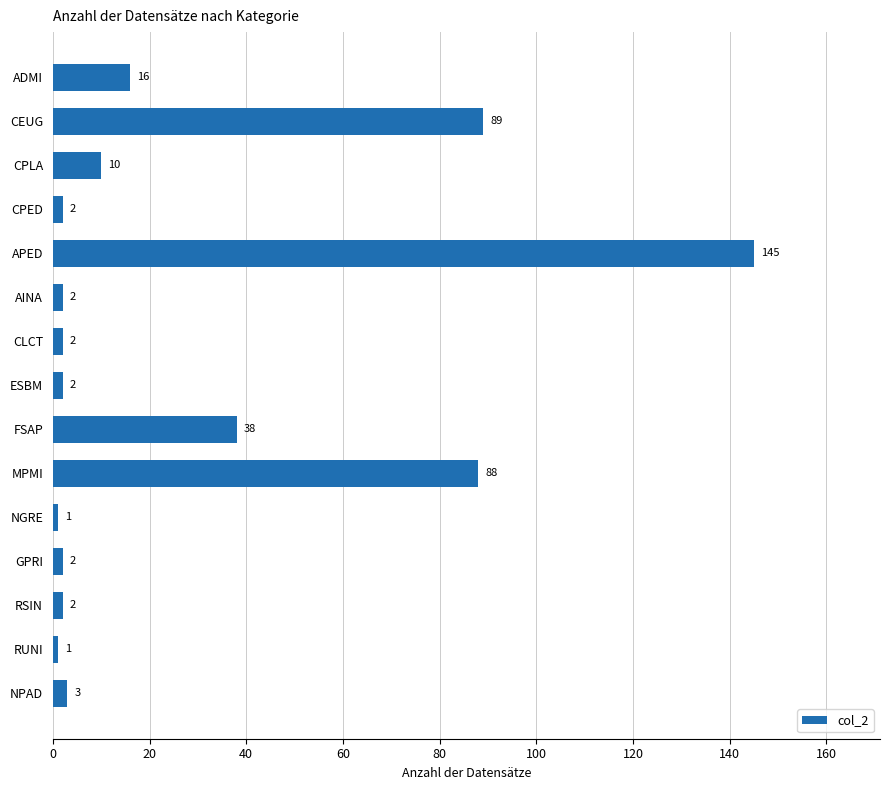

The value at ADMI is 27. True or false?

False